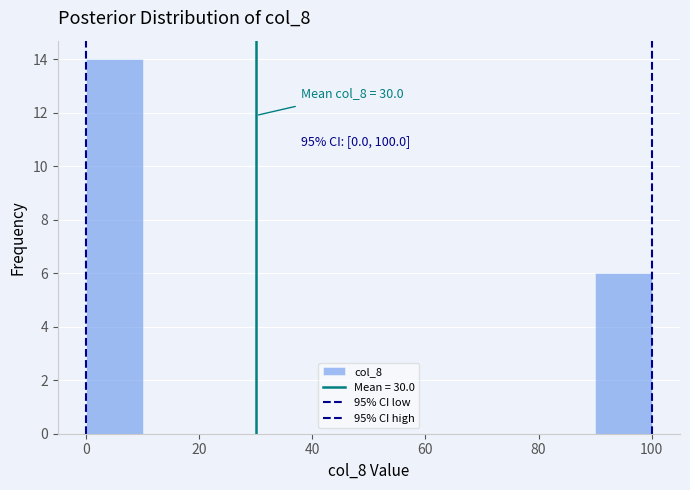

Which range on the x-axis has the tallest bar?

0 to 10